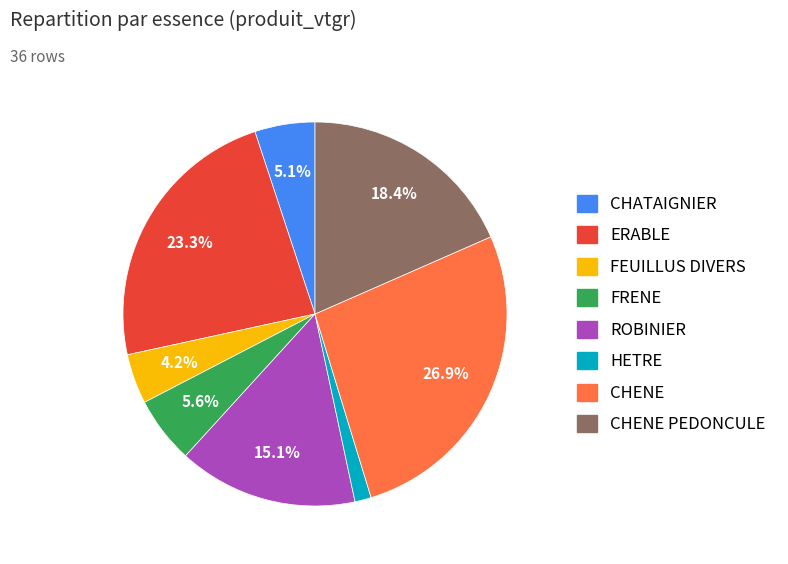

Is there a majority slice in this chart?

No